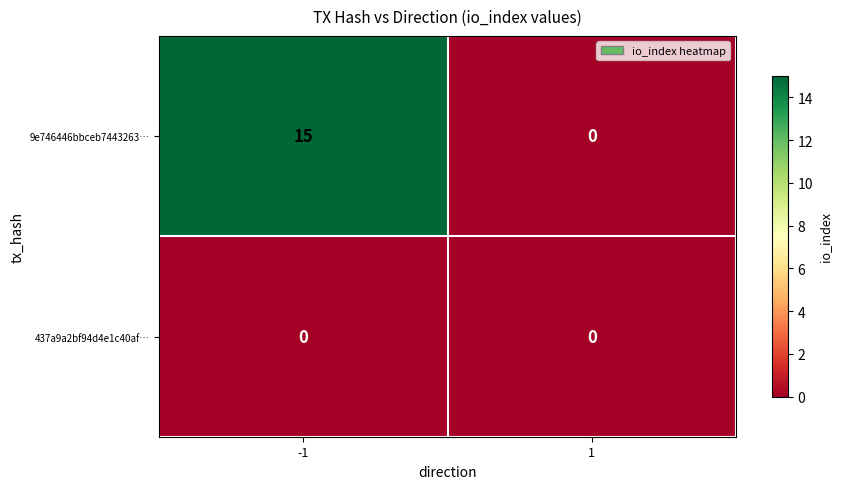

The value of 9e746446bbceb7443263… at 1 is -8. True or false?

False